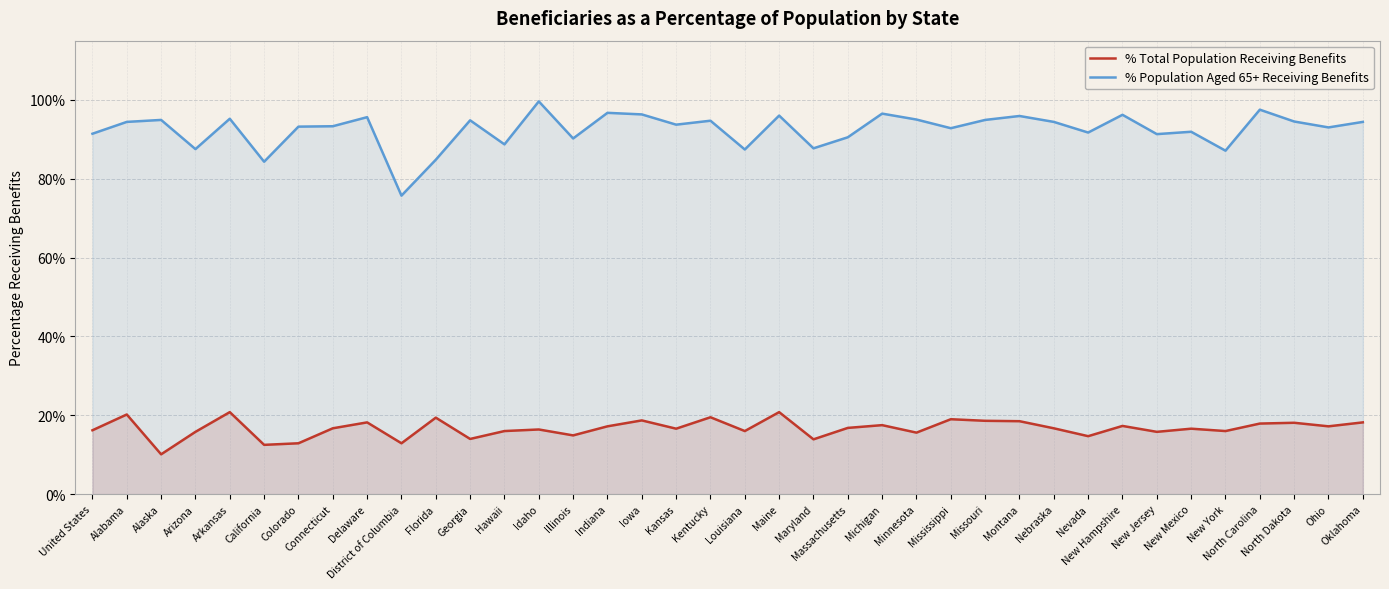

What is the maximum value shown in the chart?

99.6